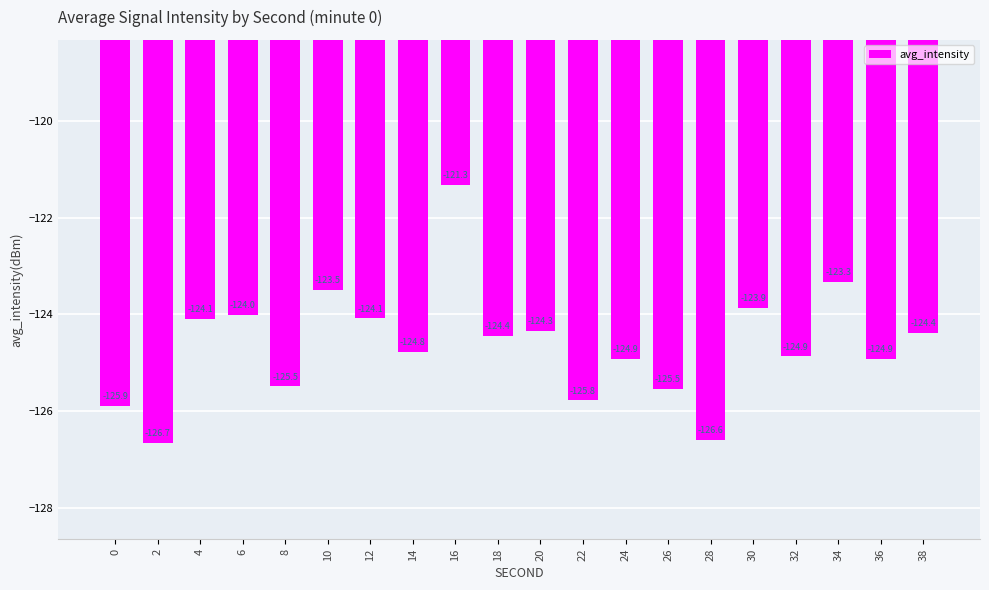

What is the difference between the maximum and second lowest values?

5.3